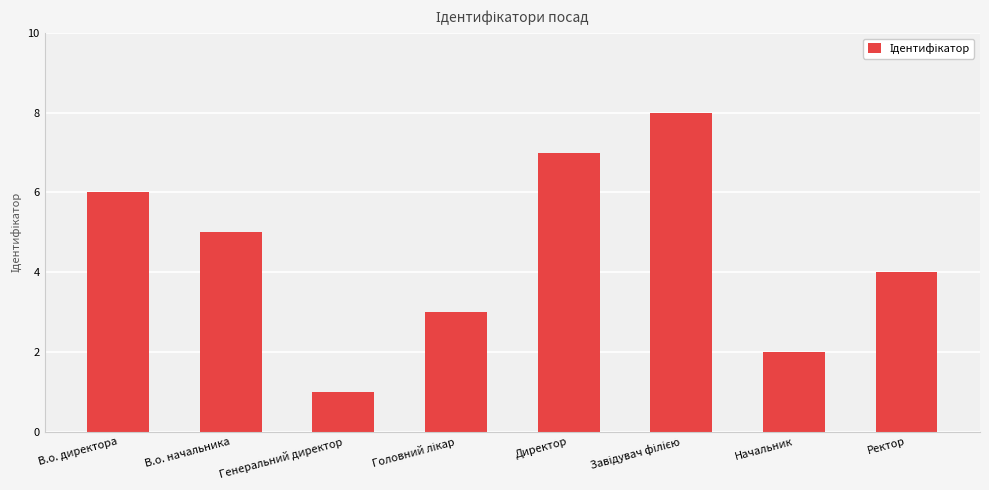

What is the label of the 3rd bar from the left?

Генеральний директор